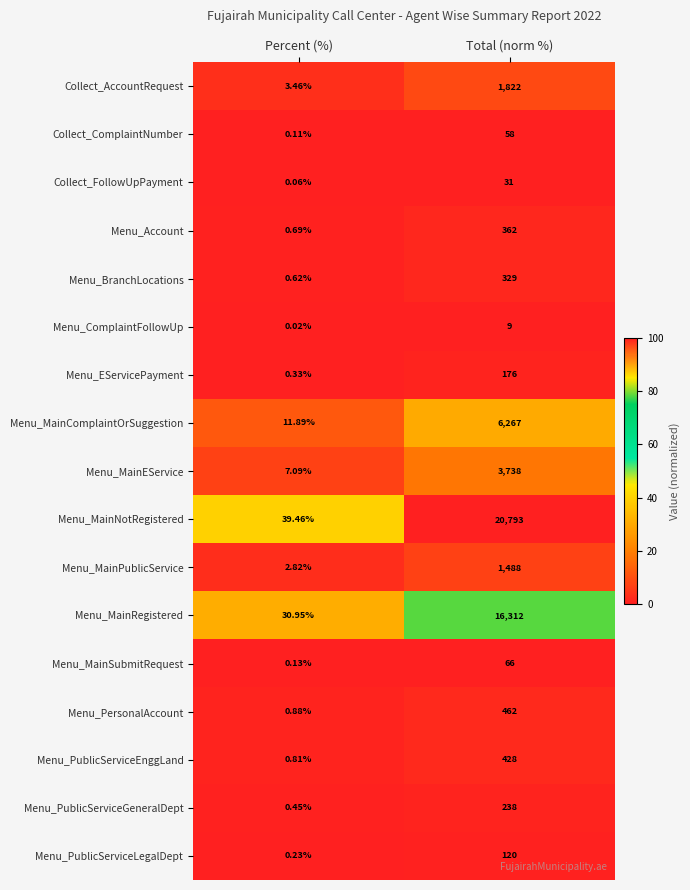

Rank the categories by Collect_ComplaintNumber value from highest to lowest.

Total (norm %), Percent (%)